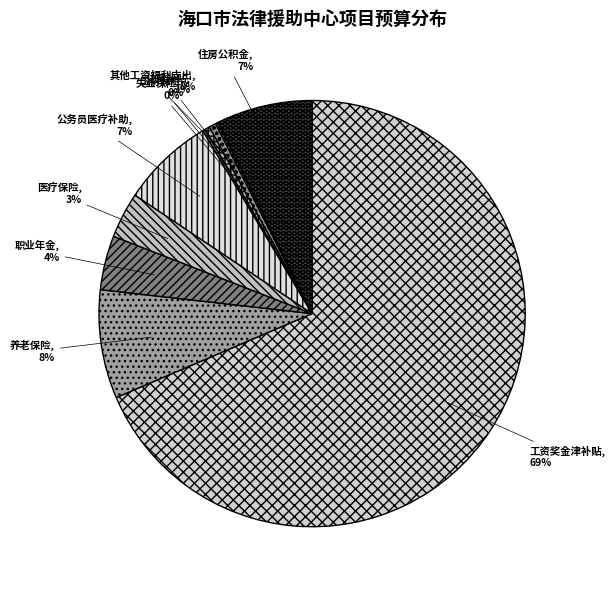

To the nearest percent, what is the average slice percentage?

10%